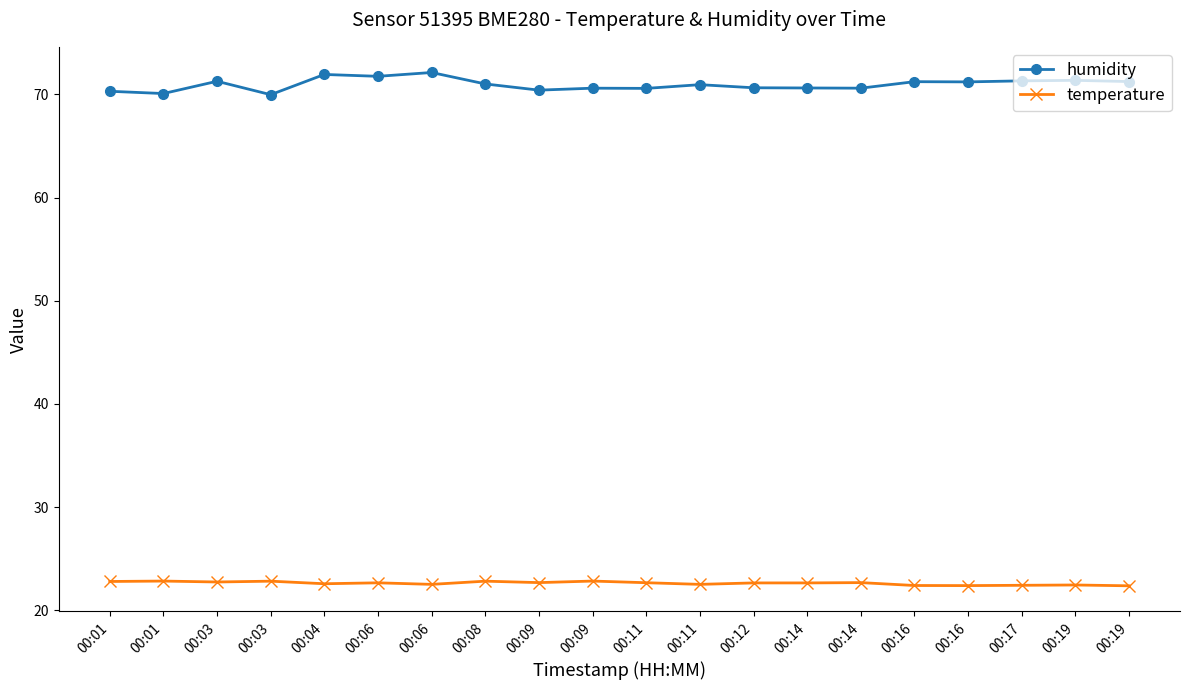

True or false: humidity and temperature cross at least once.

False